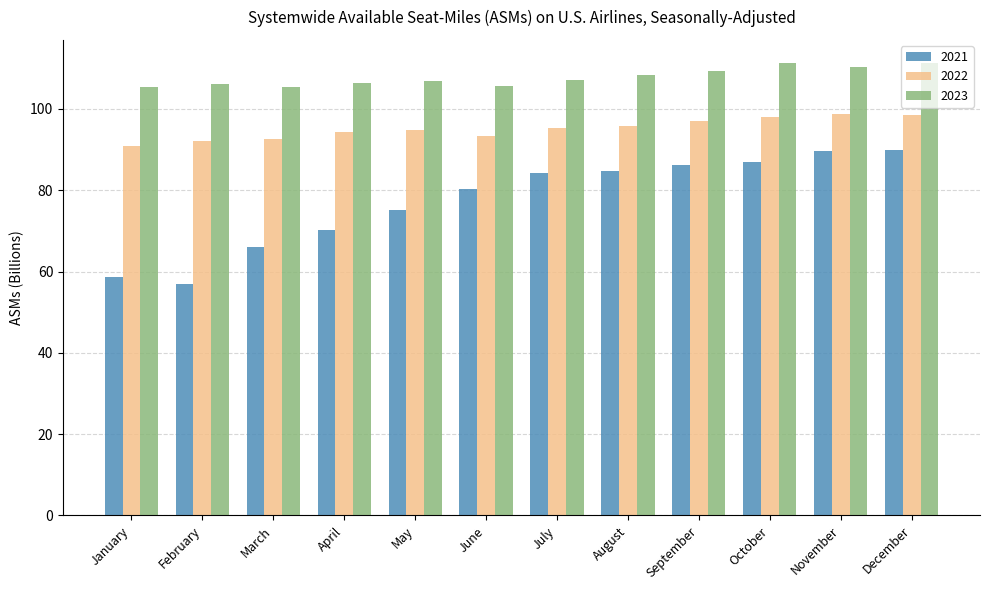

What is the highest value of the 2021 series?

89.8